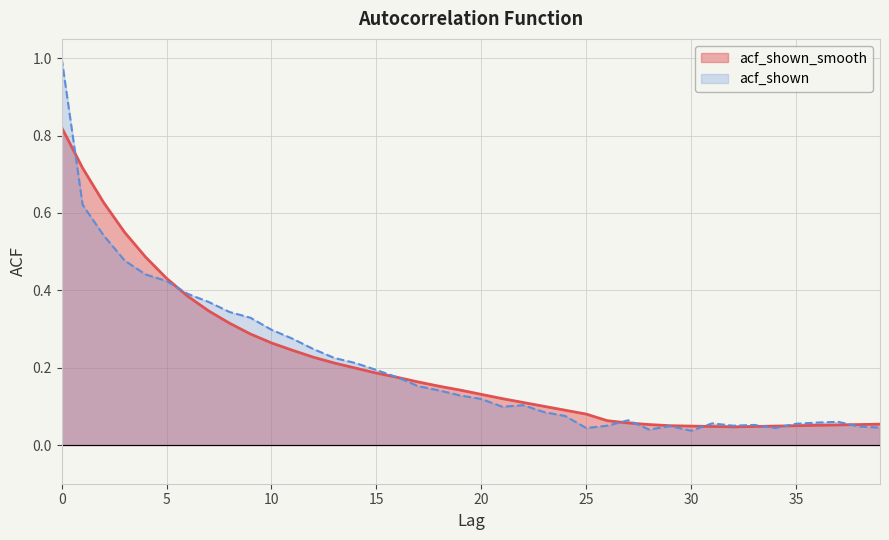

Reading left to right, transcribe all the data shown in this chart.

acf_shown_smooth: 0.8	0.7	0.6	0.6	0.5	0.4	0.4	0.3	0.3	0.3	0.3	0.2	0.2	0.2	0.2	0.2	0.2	0.2	0.2	0.1	0.1	0.1	0.1	0.1	0.1	0.1	0.1	0.1	0.1	0.1	0.0	0.0	0.0	0.0	0.0	0.1	0.1	0.1	0.1	0.1
acf_shown: 1.0	0.6	0.5	0.5	0.4	0.4	0.4	0.4	0.3	0.3	0.3	0.3	0.2	0.2	0.2	0.2	0.2	0.2	0.1	0.1	0.1	0.1	0.1	0.1	0.1	0.0	0.1	0.1	0.0	0.0	0.0	0.1	0.1	0.1	0.0	0.1	0.1	0.1	0.0	0.0